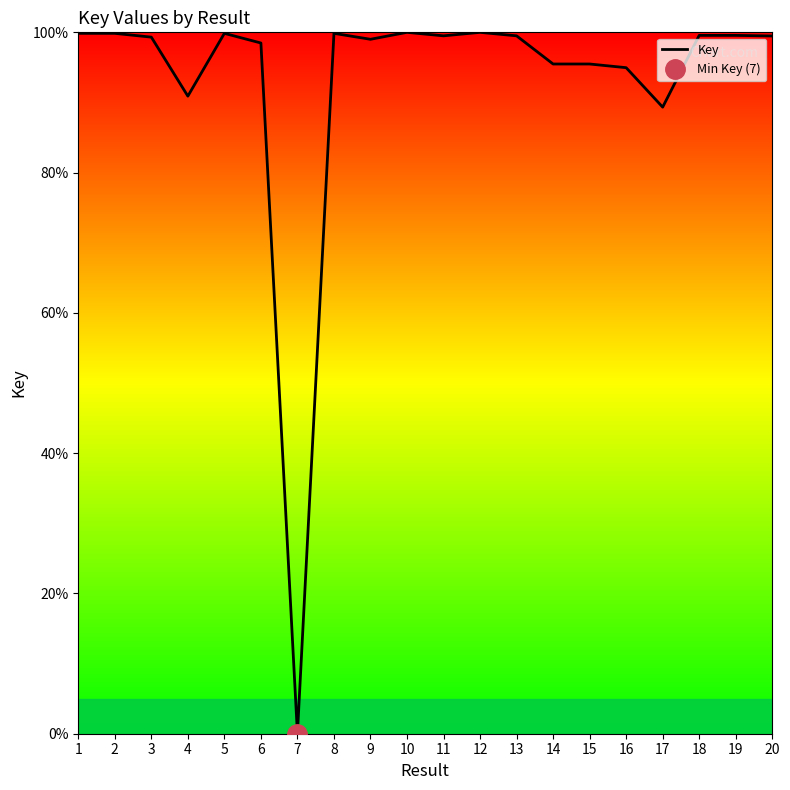

What is the sum of all values?

1860.0